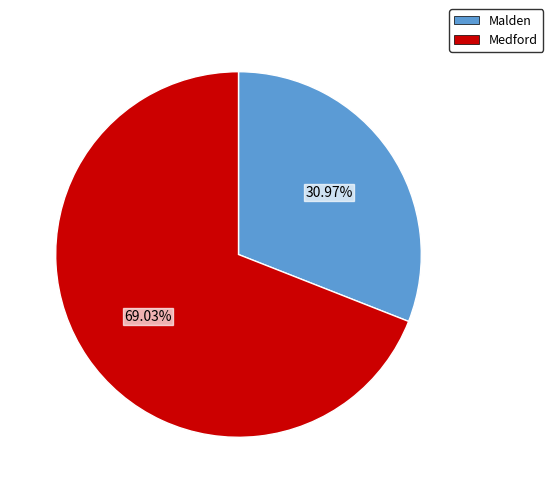

What percentage do Malden and Medford together represent?

100.0%